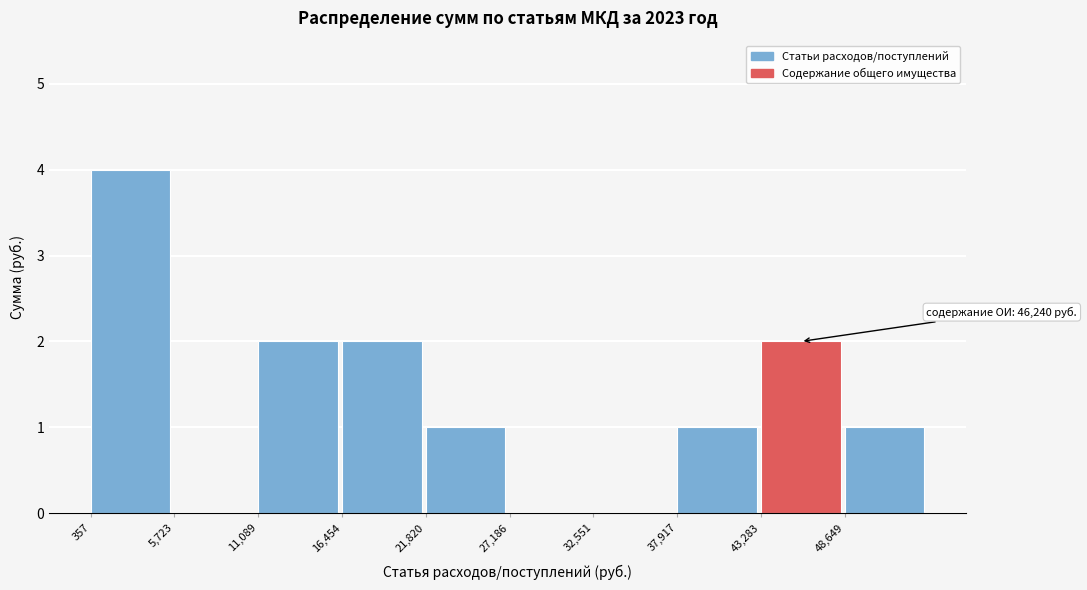

Over which range of the x-axis is the bar tallest?

0 to 6000